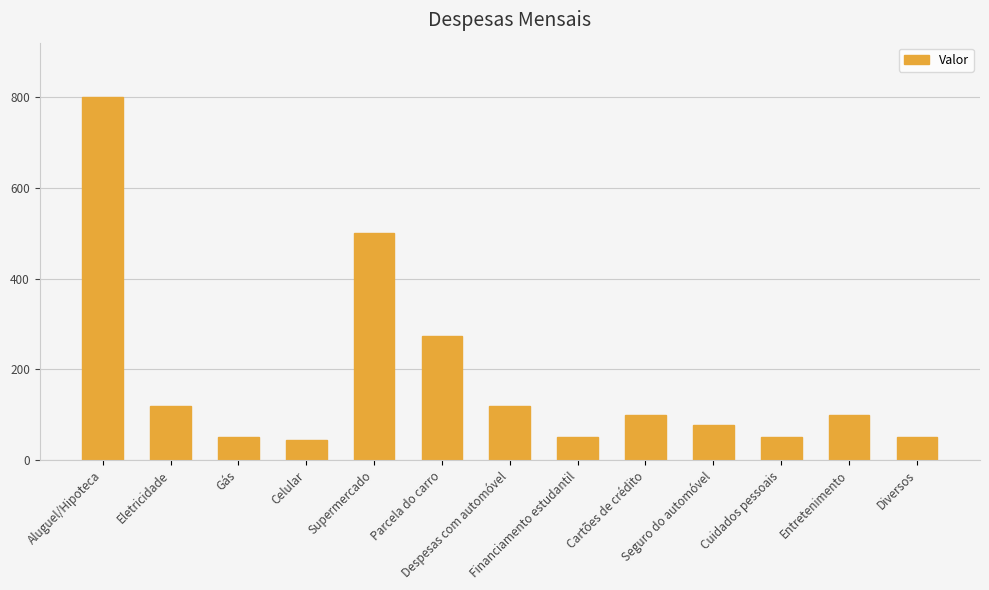

What is the greatest value displayed?

800